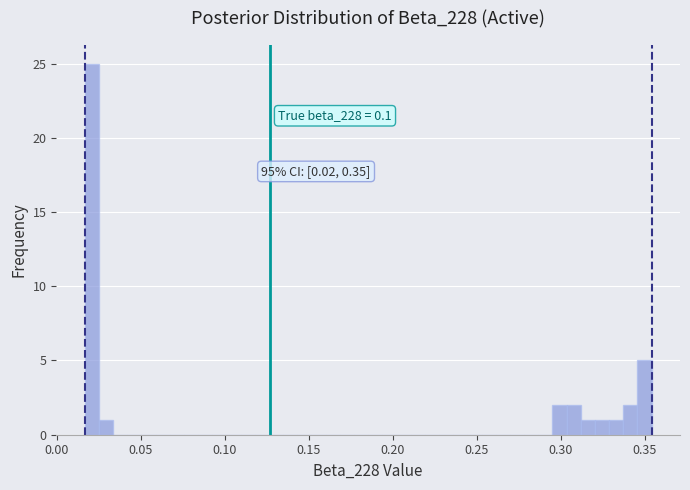

Around what value on the x-axis is the tallest bar? Give the approximate position of its centre, as read against the axis.

0.020